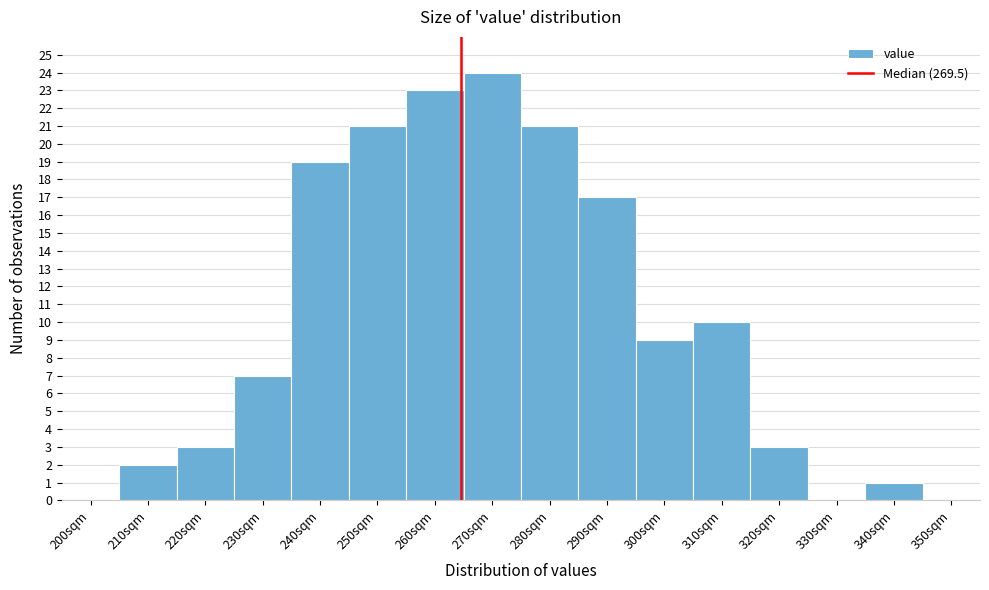

Reading left to right, transcribe all the data shown in this chart.

200sqm=0	210sqm=2	220sqm=3	230sqm=7	240sqm=19	250sqm=21	260sqm=23	270sqm=24	280sqm=21	290sqm=17	300sqm=9	310sqm=10	320sqm=3	330sqm=0	340sqm=1	350sqm=0